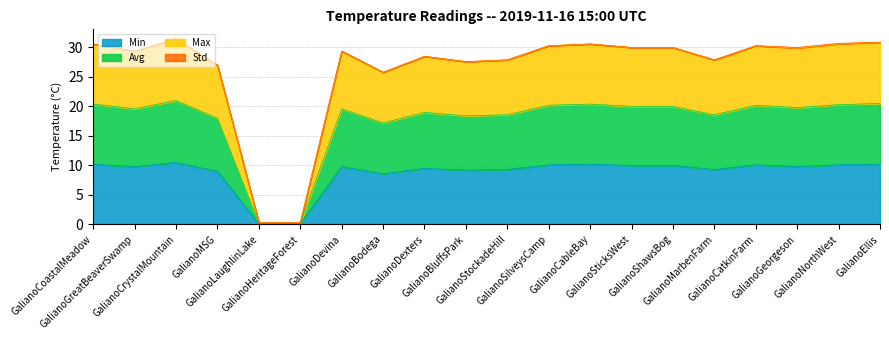

True or false: Max and Min intersect in this chart.

False